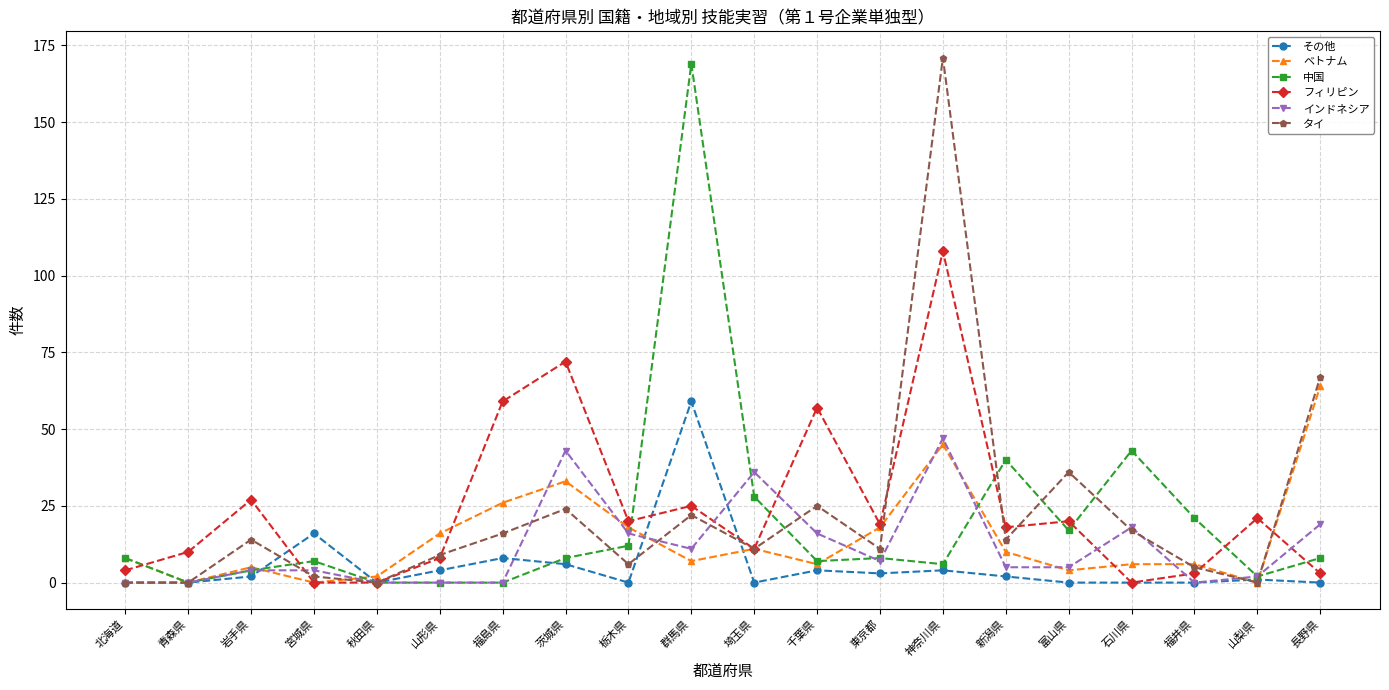

Which series changed the most between 宮城県 and 新潟県?

中国